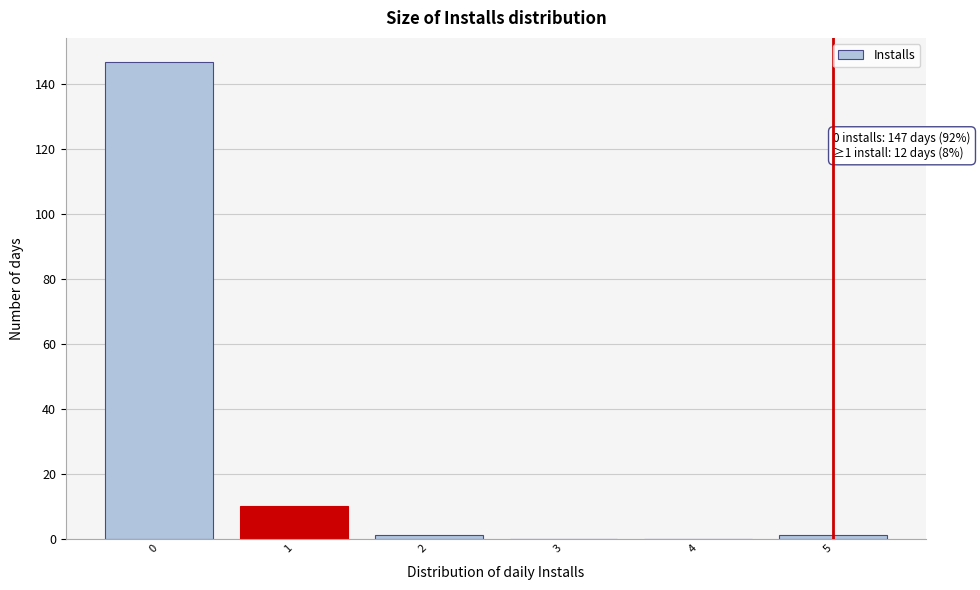

Reading right to left, what are all the values shown in this chart?

5=1	4=0	3=0	2=1	1=10	0=147